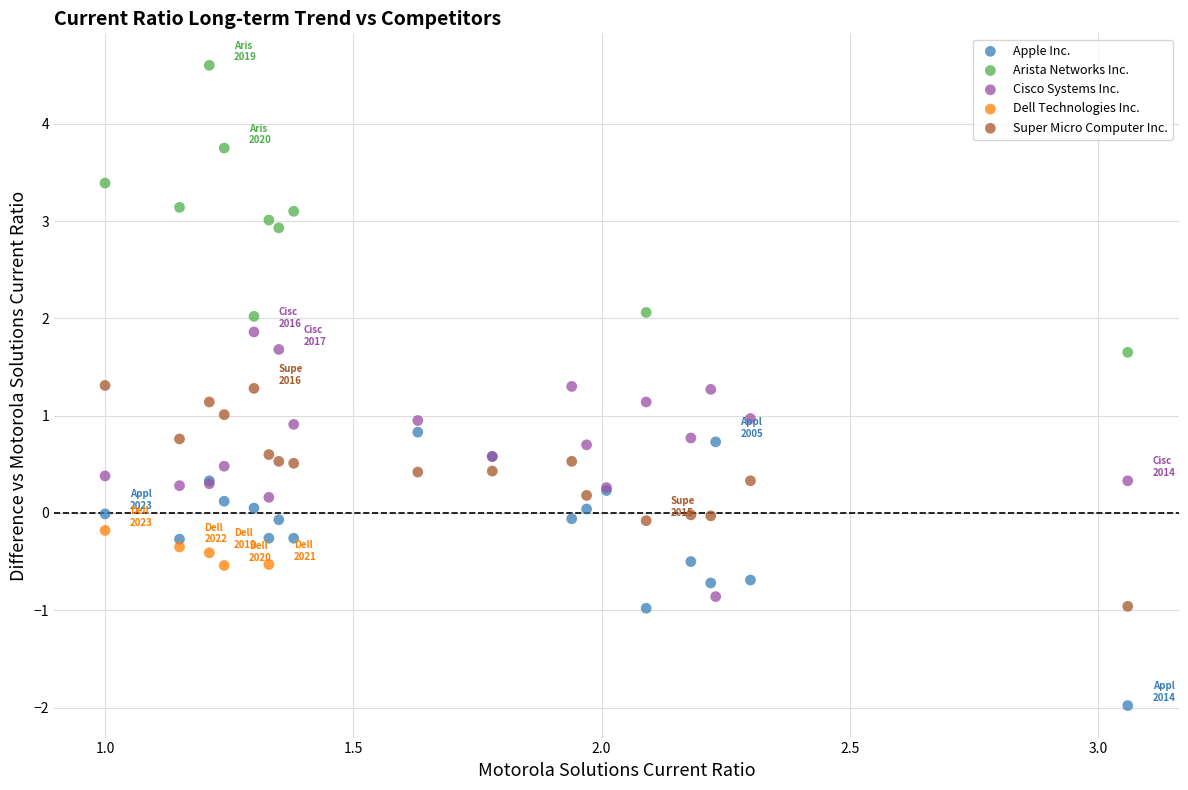

Which series contains the lowest Y value?

Apple Inc.